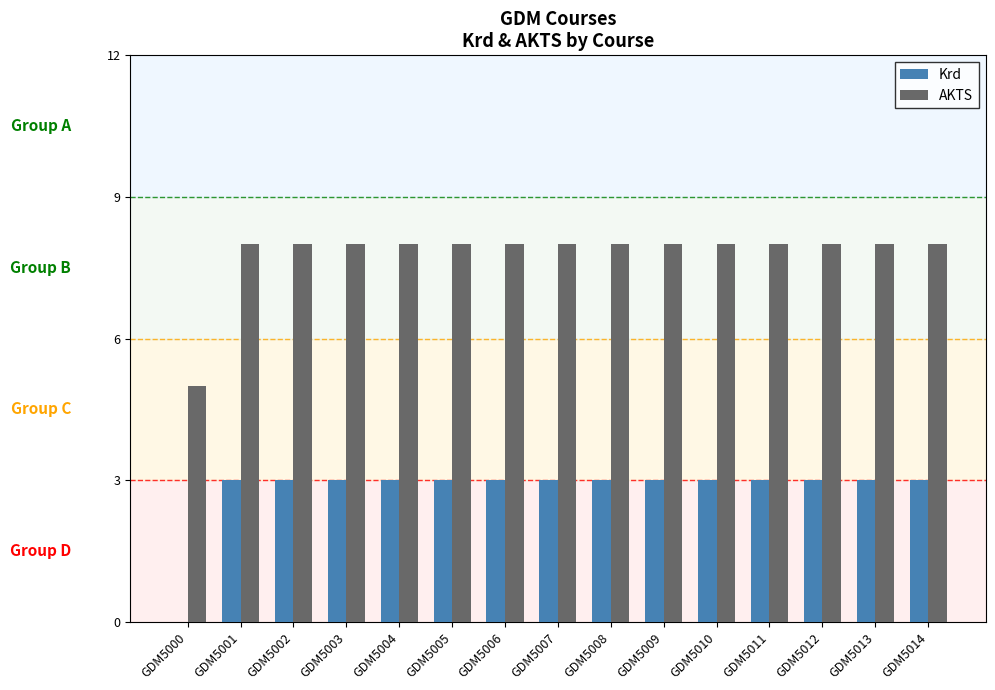

Is the value of Krd at GDM5011 greater than the value of AKTS at GDM5000?

No